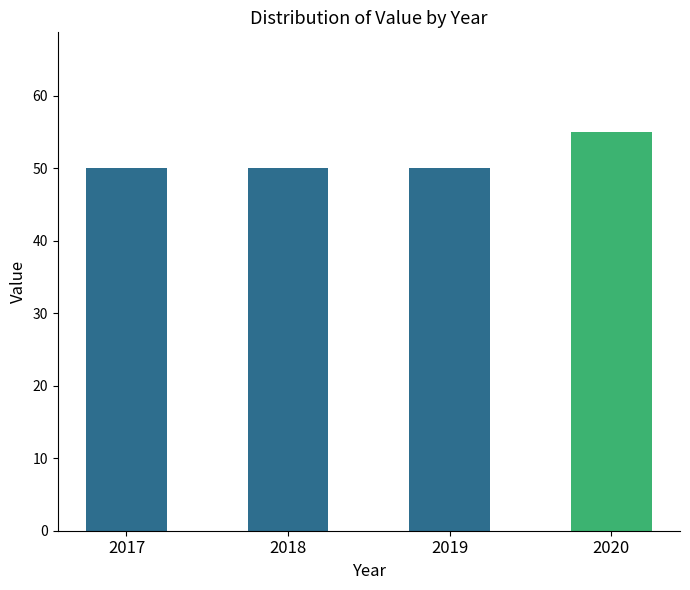

What is the ratio of the value at 2017 to the value at 2019?

1.0